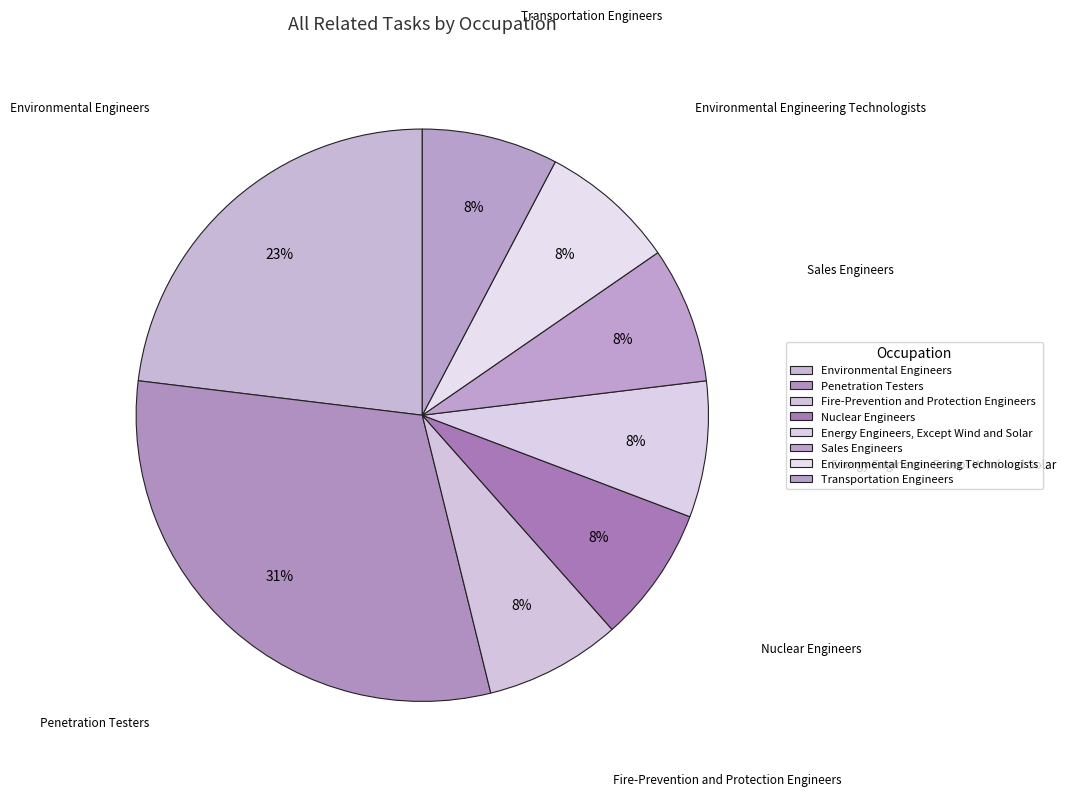

To the nearest percent, what portion does Sales Engineers represent?

8%